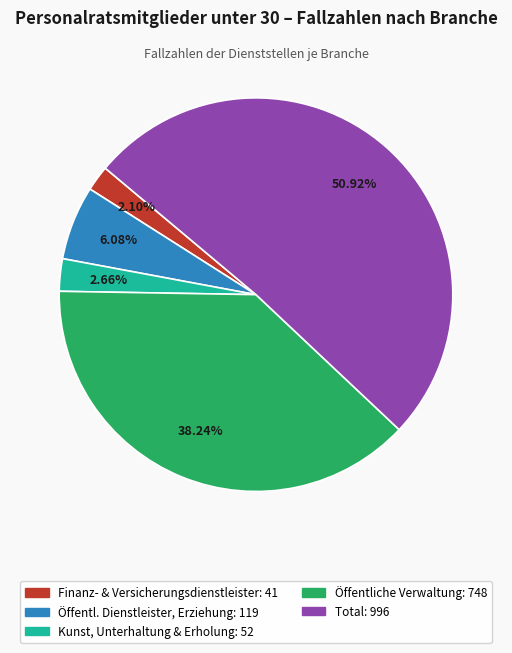

Is there a majority slice in this chart?

Yes